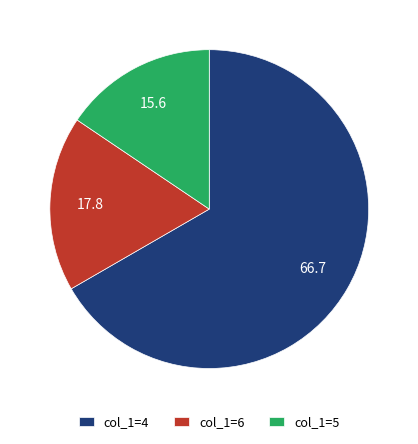

Which has a higher value, col_1=4 or col_1=6?

col_1=4